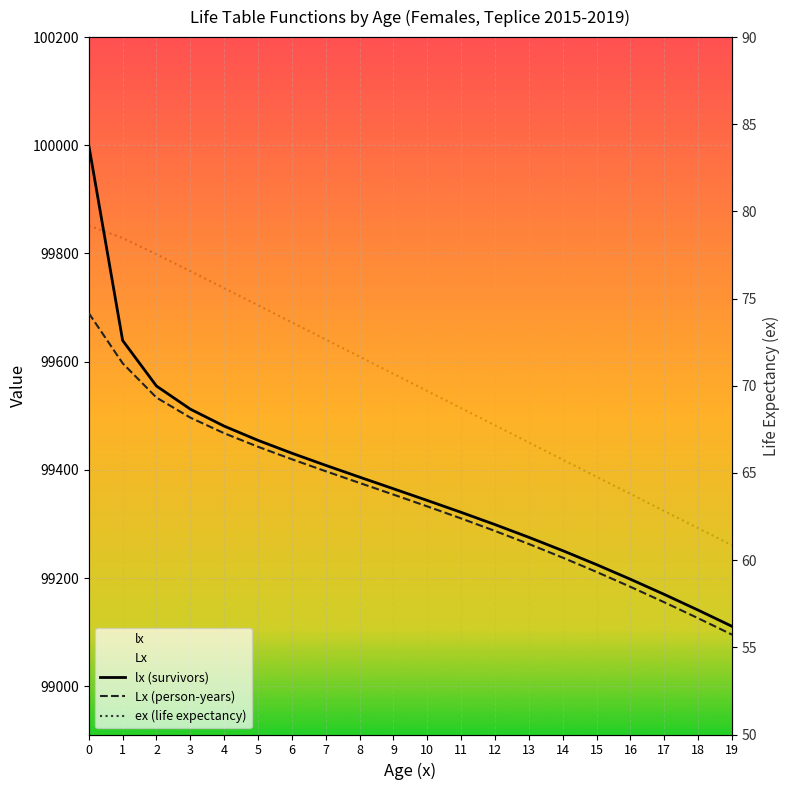

Rank the series at 18 from lowest to highest value.

ex (life expectancy), Lx (person-years), lx (survivors)